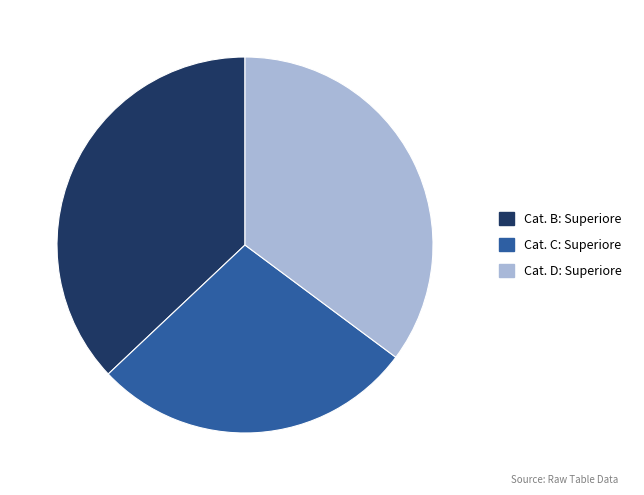

What is the smallest slice in the pie chart?

Cat. C: Superiore